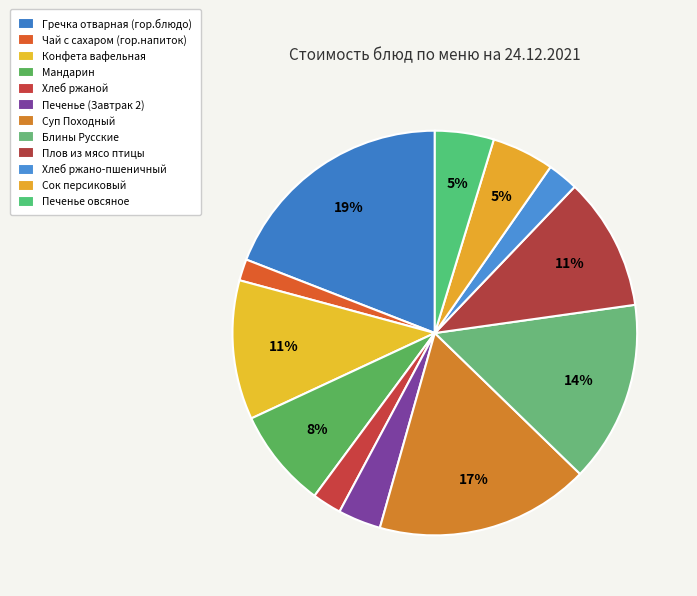

True or false: Блины Русские accounts for 14% of the total.

True